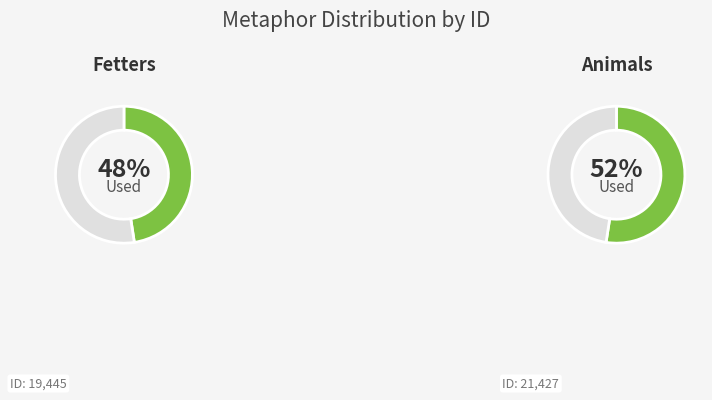

To the nearest percent, what is the combined percentage of Fetters and Animals?

100%